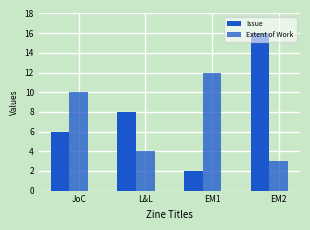

How many bars are there in each group?

2